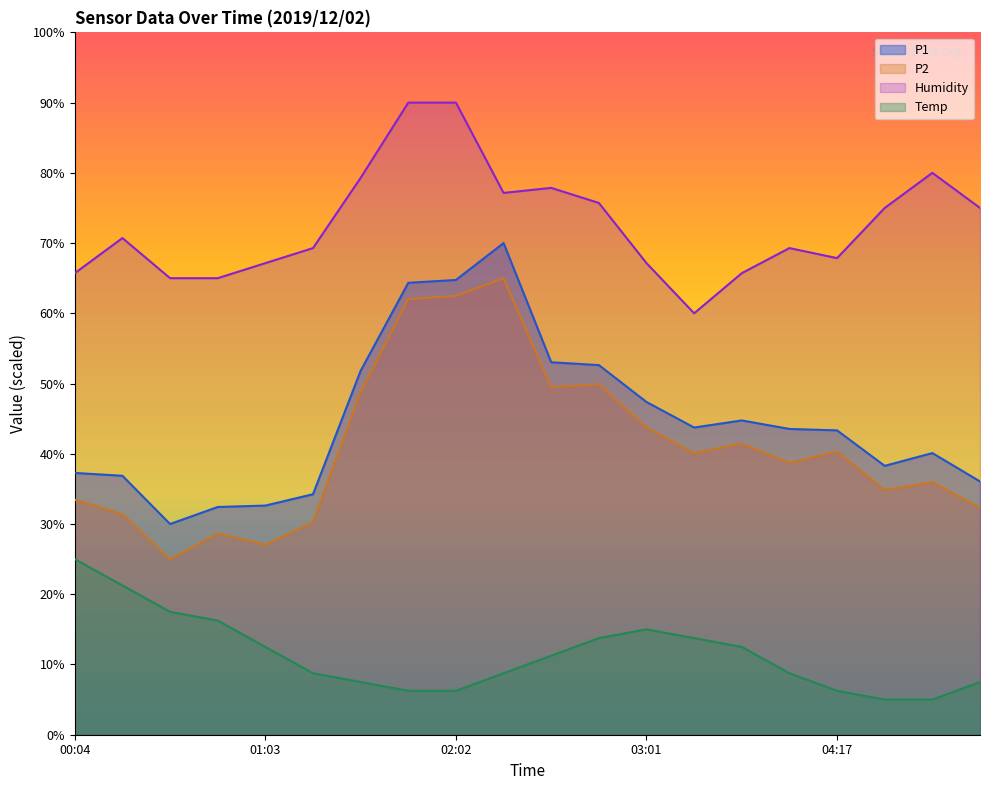

The Humidity series shows 110.3 at 01:03. True or false?

False